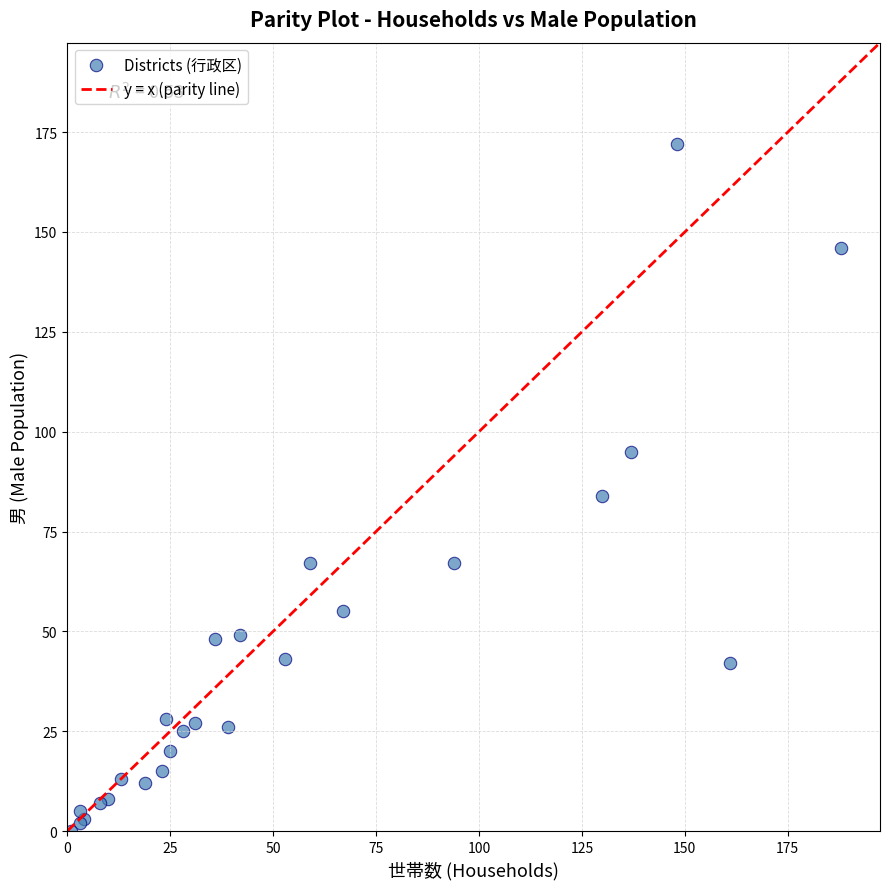

What Y value in the scatter plot is closest to 86?

84